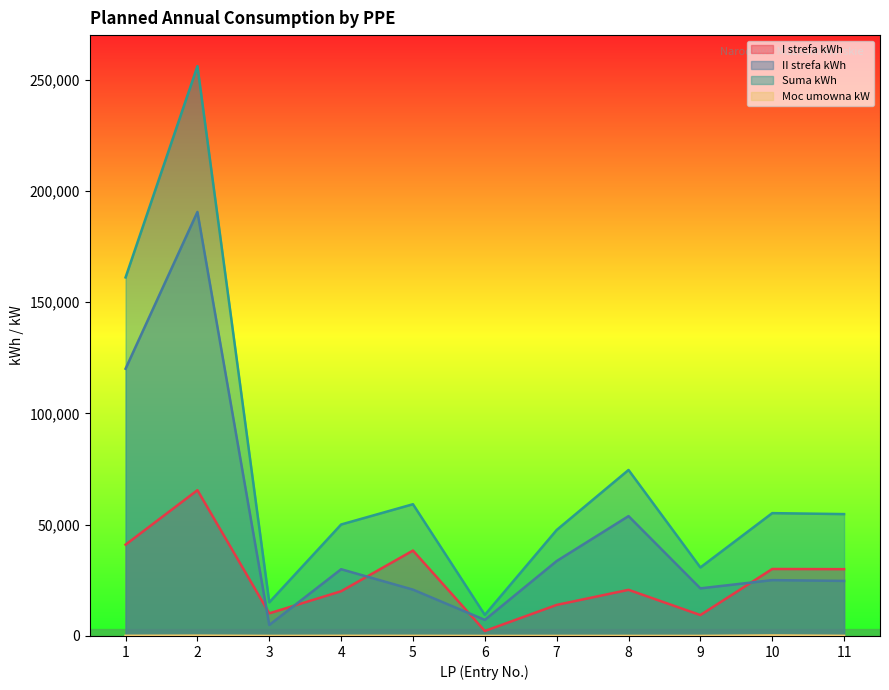

What is the spread (max minus min) of values at 4?

50011.0